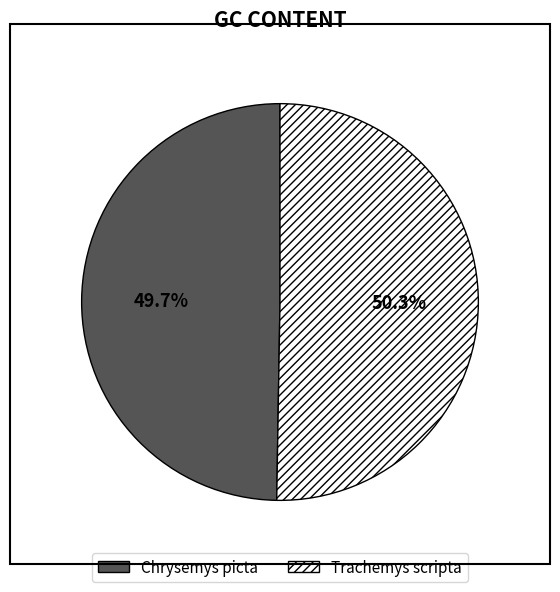

Combined, what portion of the pie is Chrysemys picta and Trachemys scripta?

100.0%